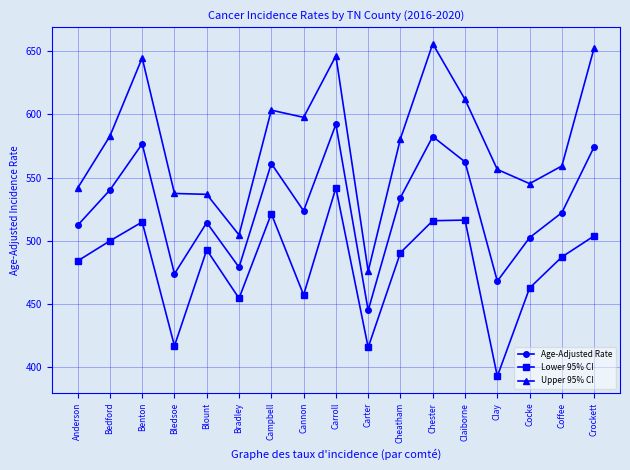

True or false: Age-Adjusted Rate and Lower 95% CI cross at least once.

False